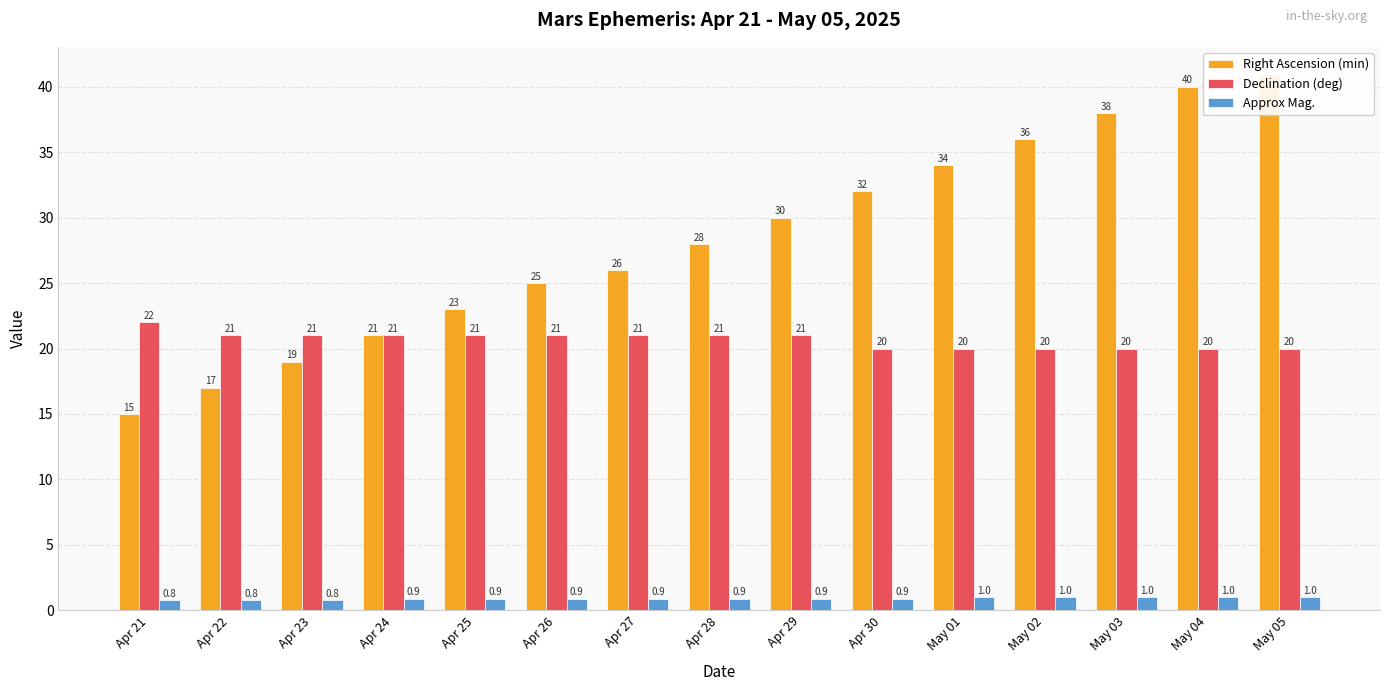

List the labels in order of Approx Mag. value, smallest first.

Apr 21, Apr 22, Apr 23, Apr 24, Apr 25, Apr 26, Apr 27, Apr 28, Apr 29, Apr 30, May 01, May 02, May 03, May 04, May 05